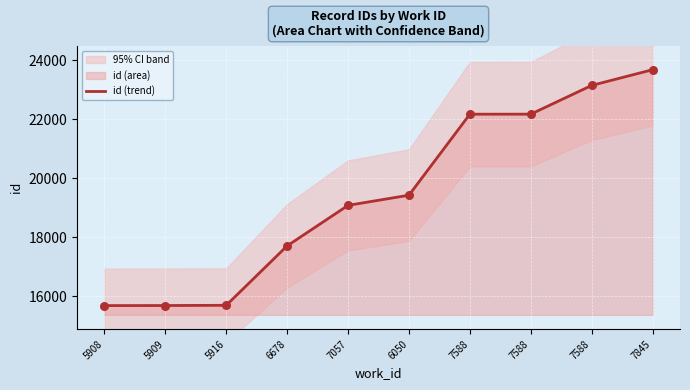

What is the change in value from 5916 to 6678?

+2016